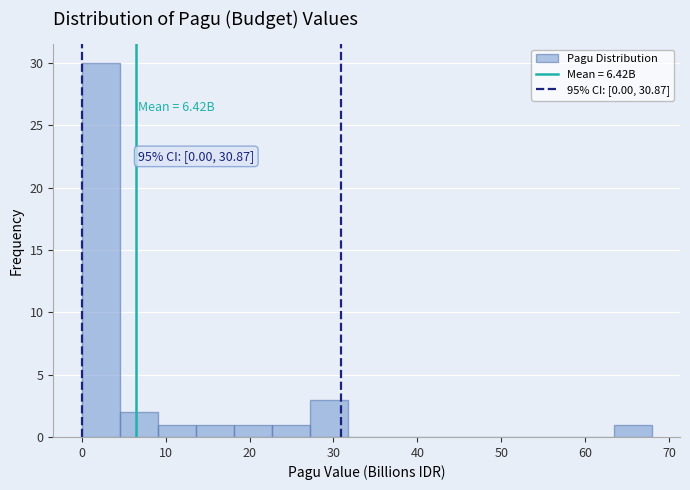

Over which range of the x-axis is the bar tallest?

0 to 5